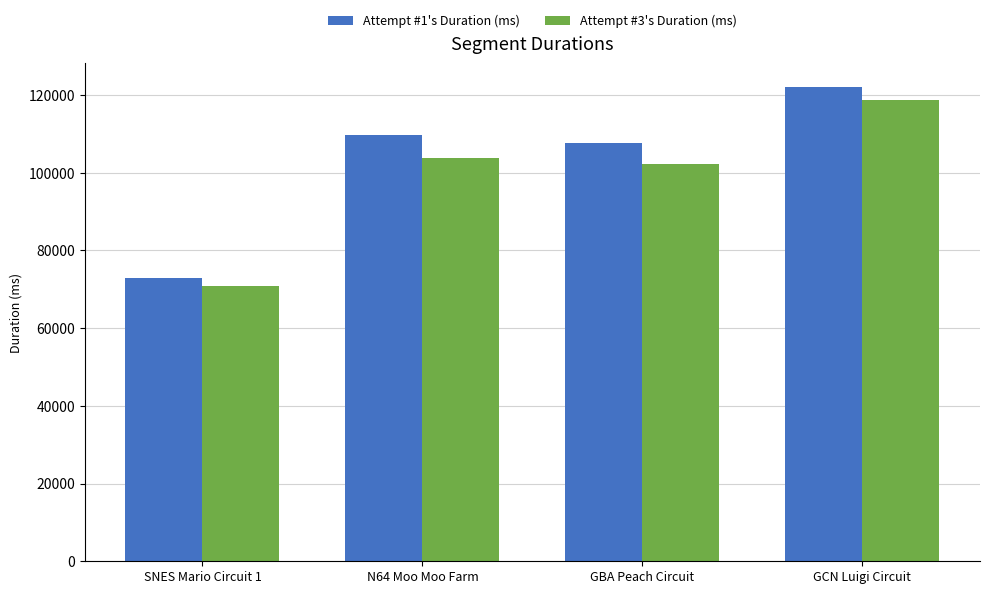

Reading left to right, extract all data points from this chart.

Attempt #1's Duration (ms): 72957	109645	107773	122086
Attempt #3's Duration (ms): 70930	103918	102358	118726